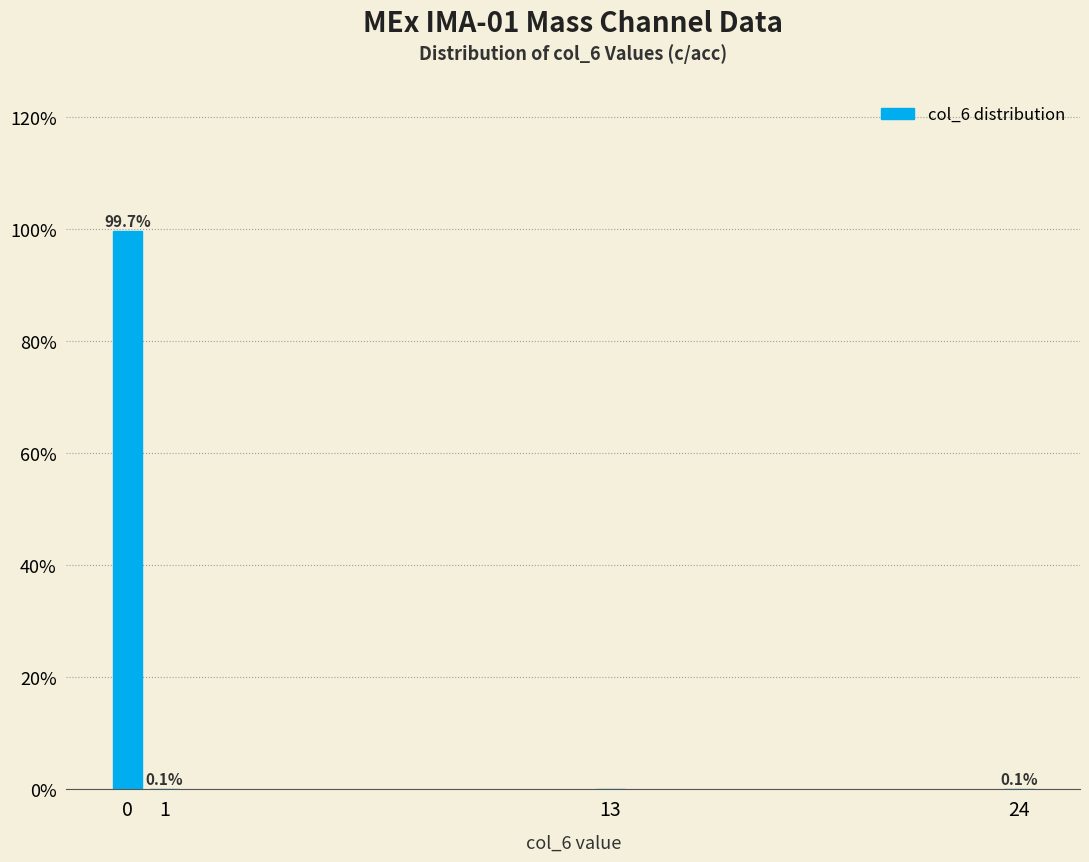

Reading left to right, extract all data points from this chart.

0=99.7	1=0.1	13=0.0	24=0.1